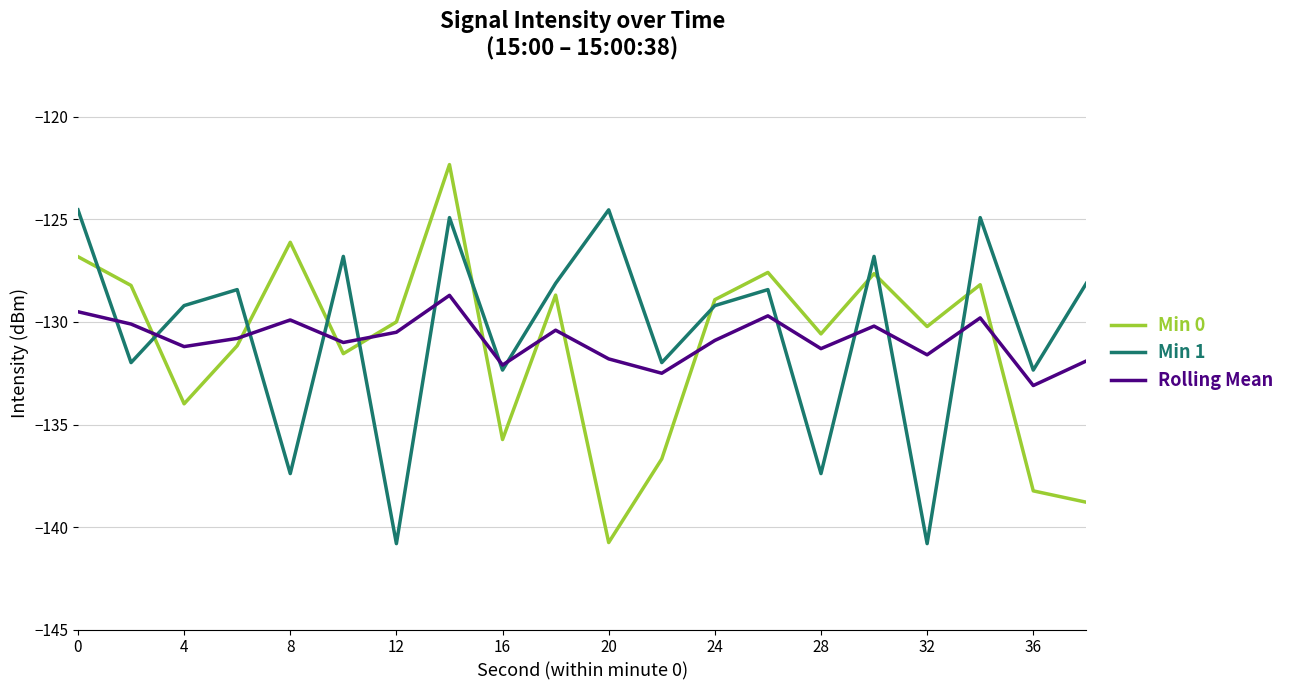

What is the highest value of the Rolling Mean series?

-128.7